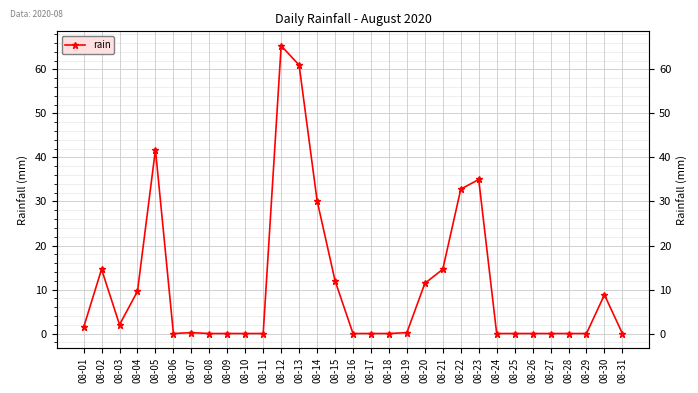

How many values are above zero?

16